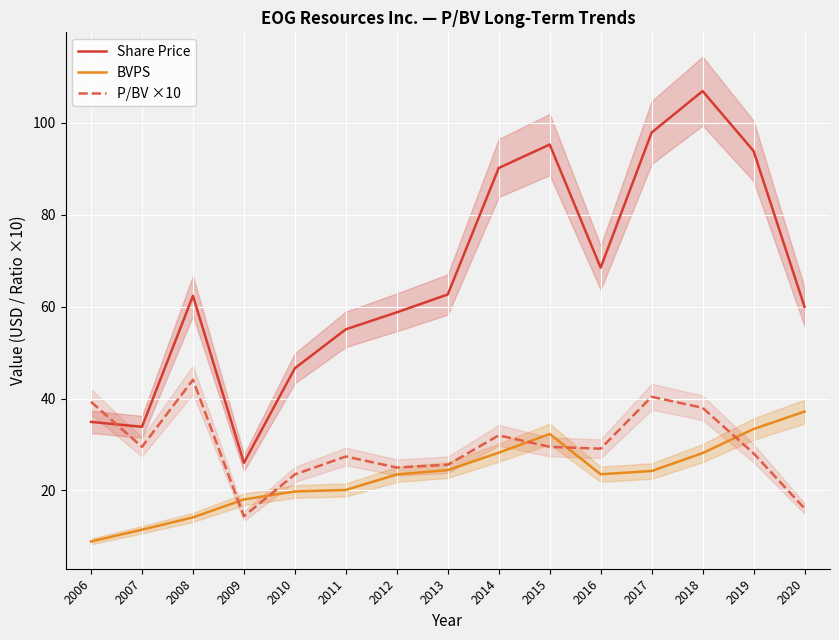

At which category does the chart reach its peak across all series?

2018